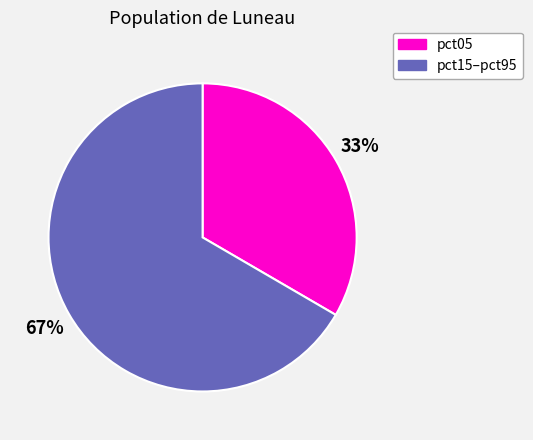

Which slice represents more than half of the pie?

pct15–pct95